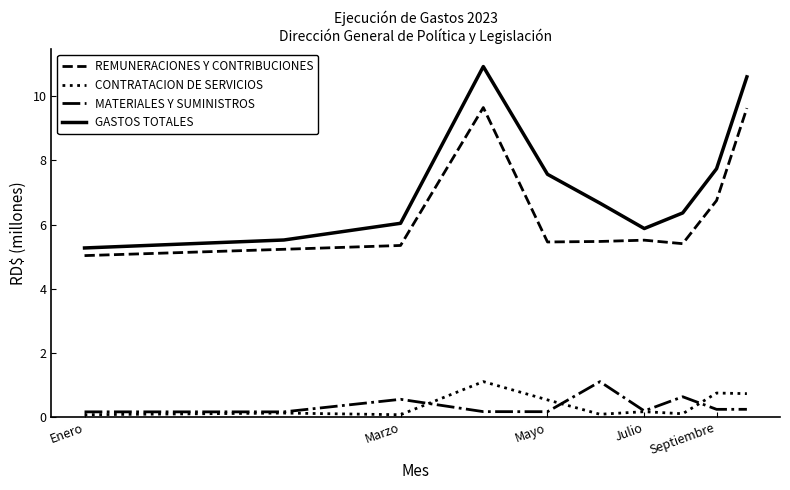

Which series has the widest spread of values?

GASTOS TOTALES